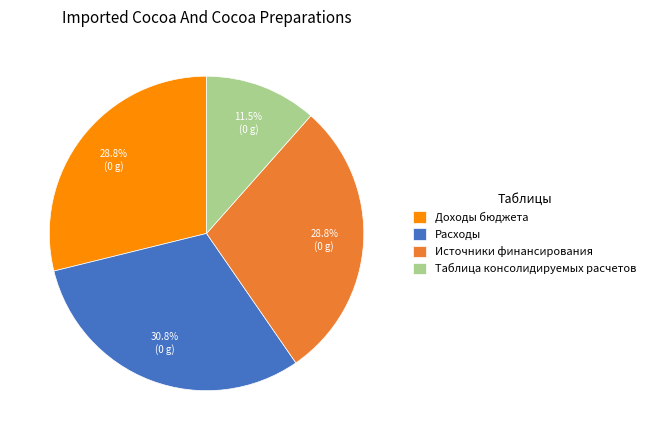

What is the ratio of the value at Расходы to the value at Доходы бюджета?

1.1